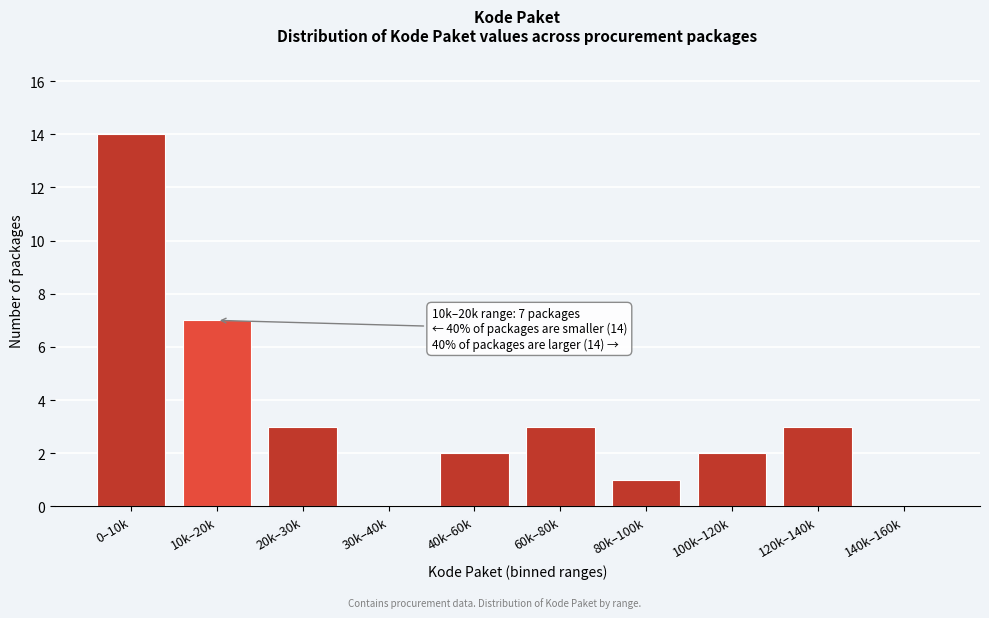

Reading left to right, extract all data points from this chart.

0–10k=14	10k–20k=7	20k–30k=3	30k–40k=0	40k–60k=2	60k–80k=3	80k–100k=1	100k–120k=2	120k–140k=3	140k–160k=0